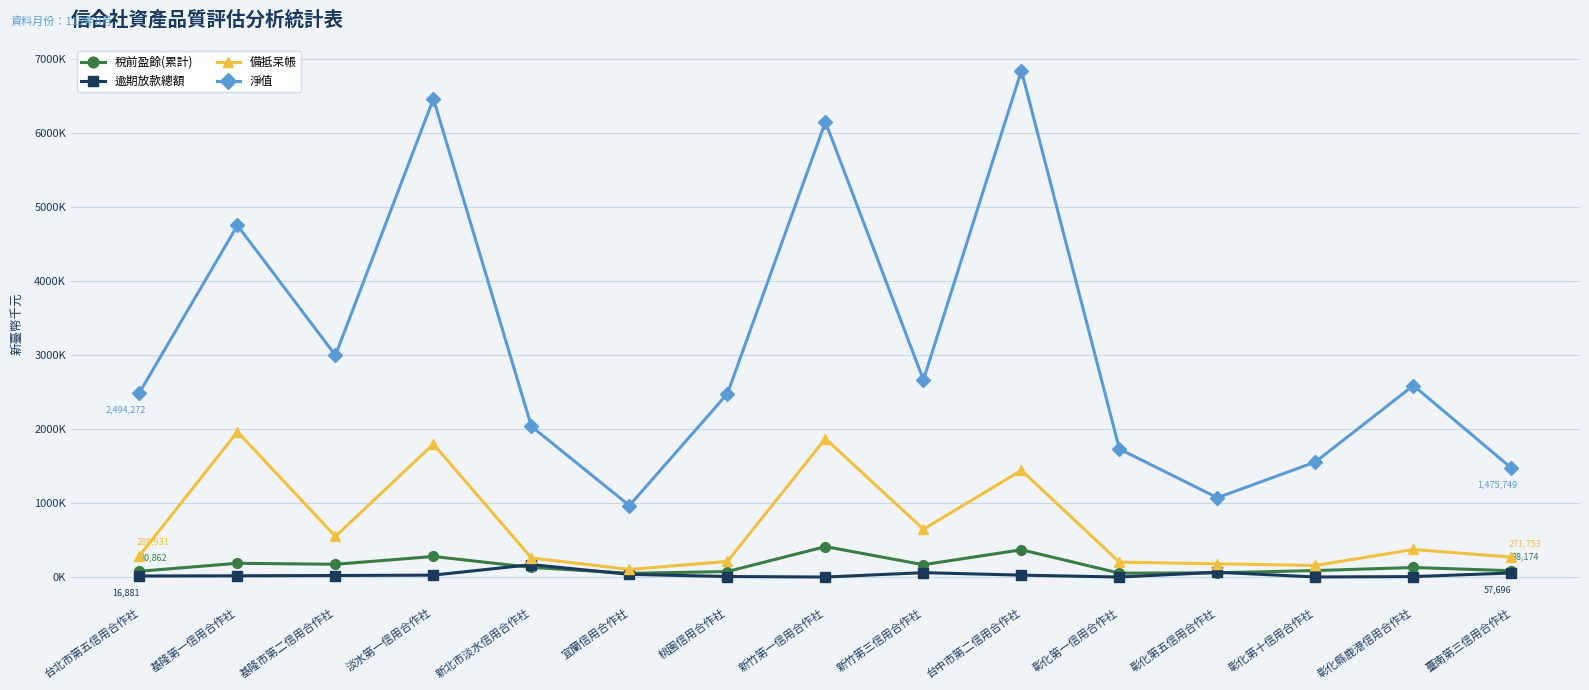

What are all the series names shown in the legend?

稅前盈餘(累計), 逾期放款總額, 備抵呆帳, 淨值